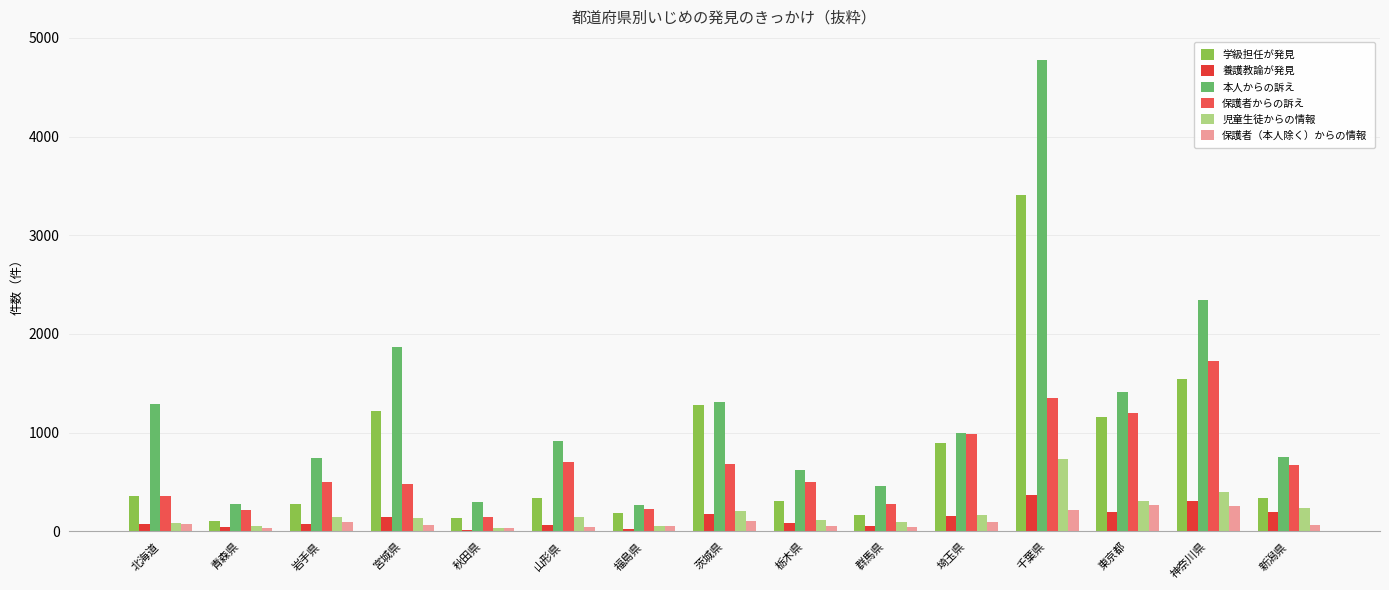

What is the difference between the maximum and minimum values in the 保護者からの訴え series?

1584